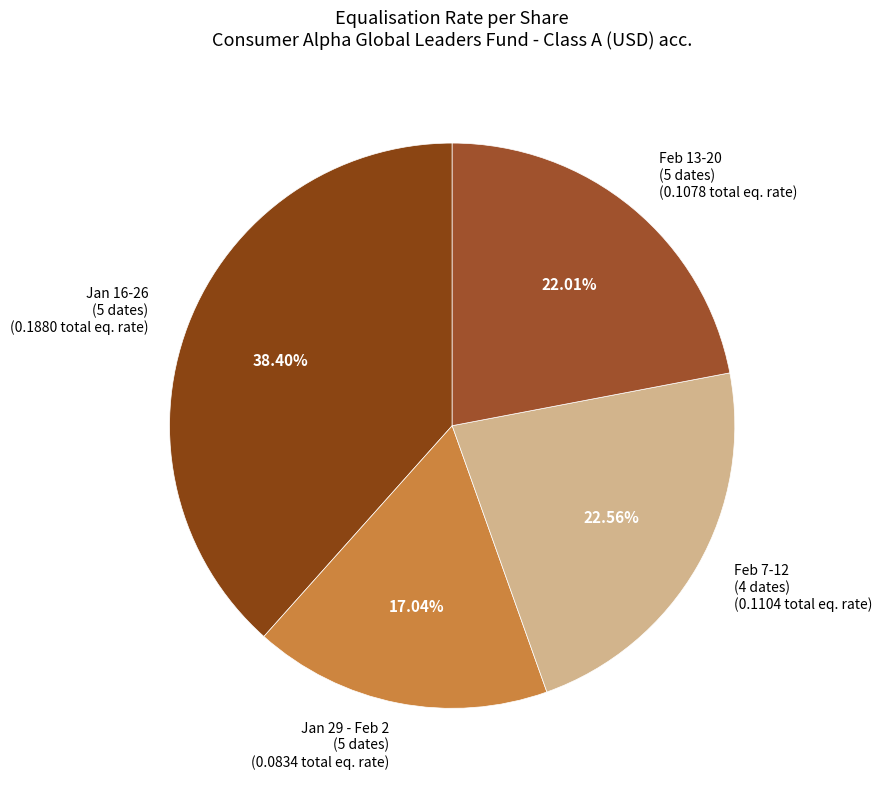

Which slice is the largest?

Jan 16-26 (5 dates)